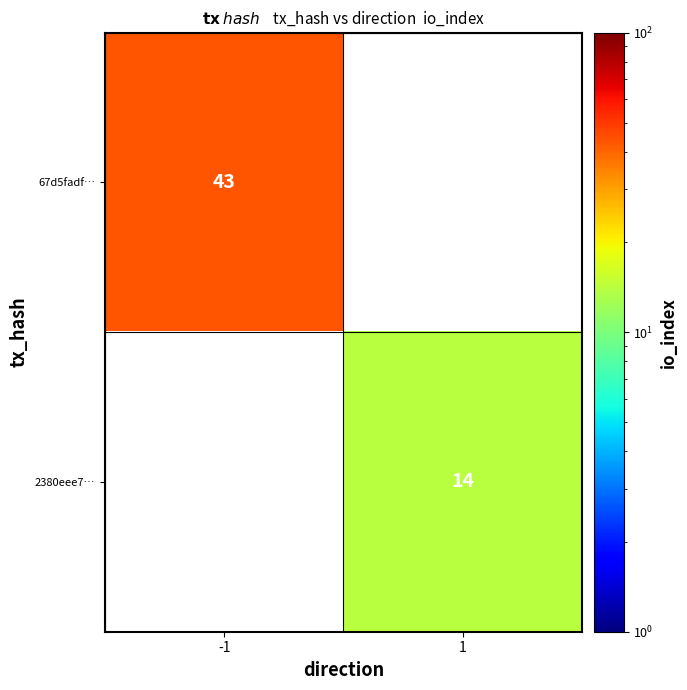

Is it true that 67d5fadf… equals 43 at -1?

True